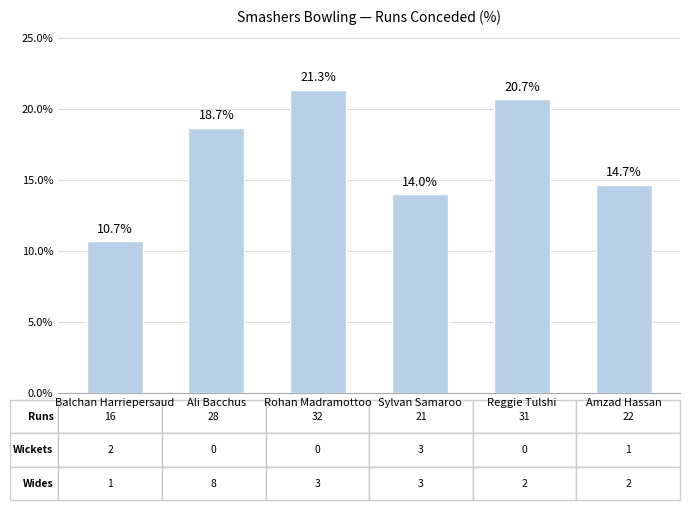

The chart shows a value of 19.1 at Sylvan Samaroo. True or false?

False